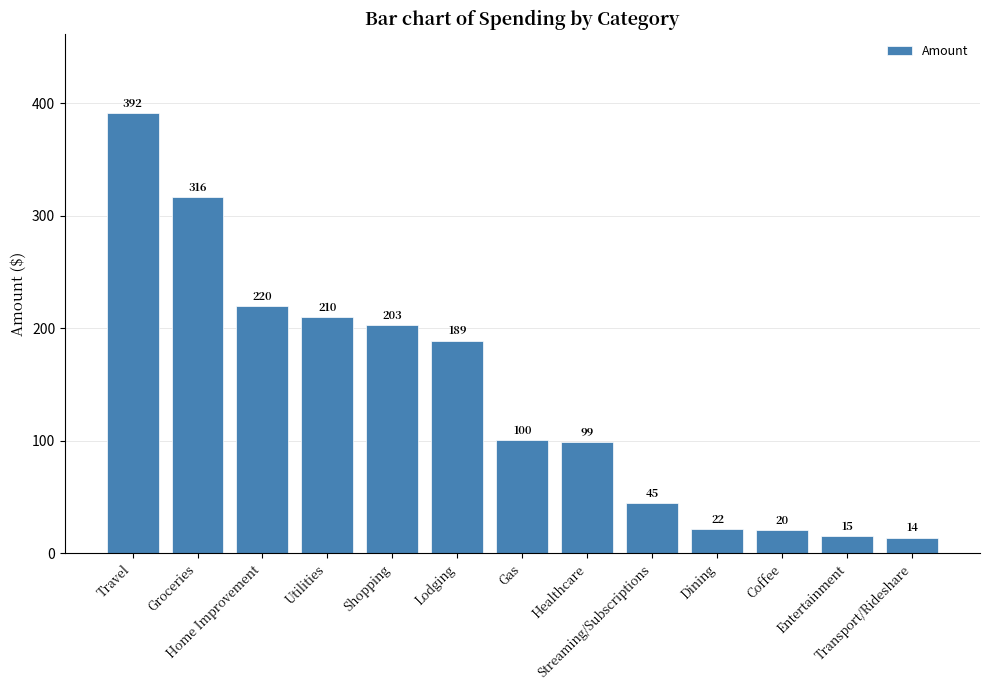

What is the greatest value displayed?

391.6